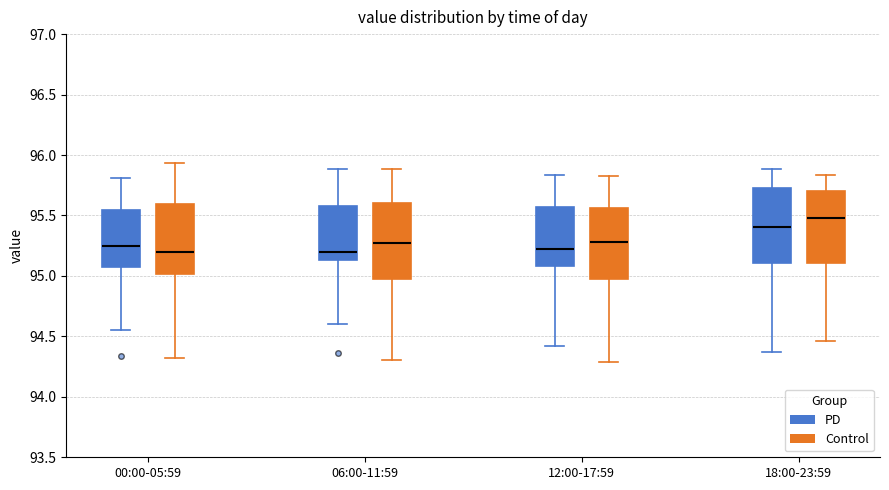

Which box has the highest median line?

18:00-23:59 (Control)